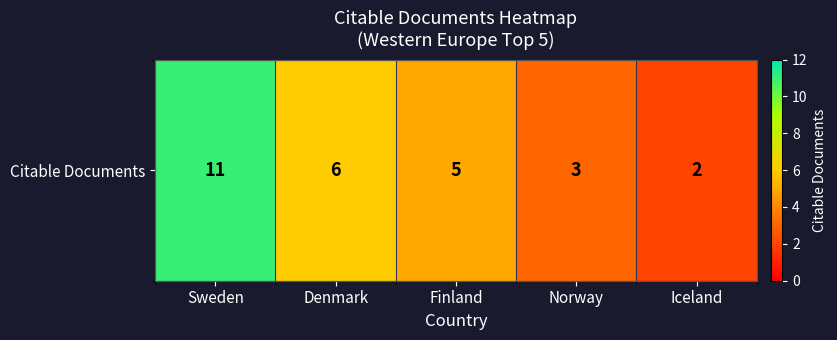

Is it true that the value at Finland is 3?

False